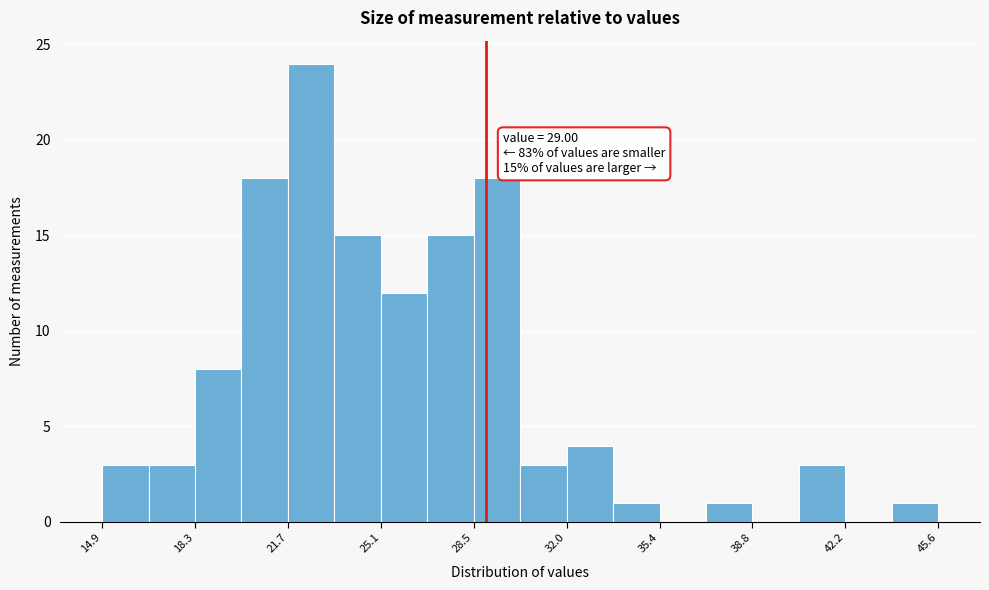

Read against the x-axis, roughly where is the centre of the tallest bar?

22.5